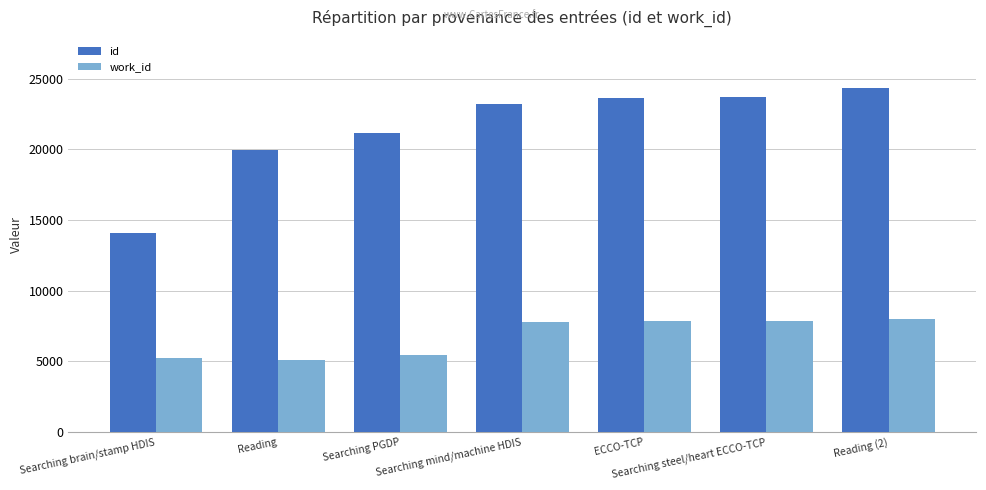

How many groups of bars are there?

7